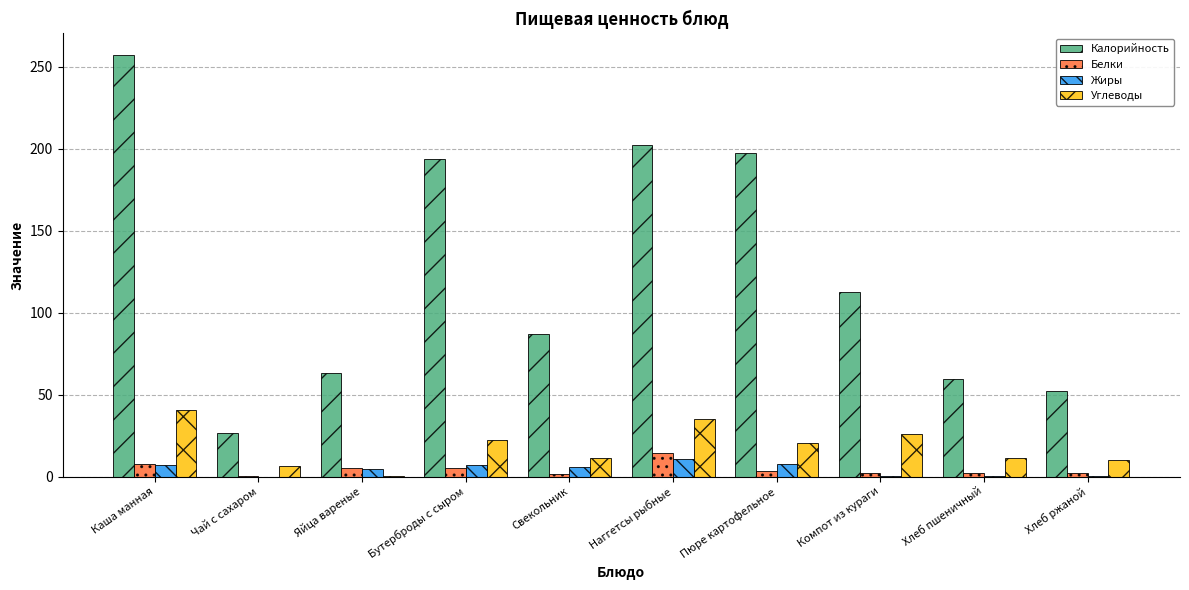

How many data points does each series have?

10